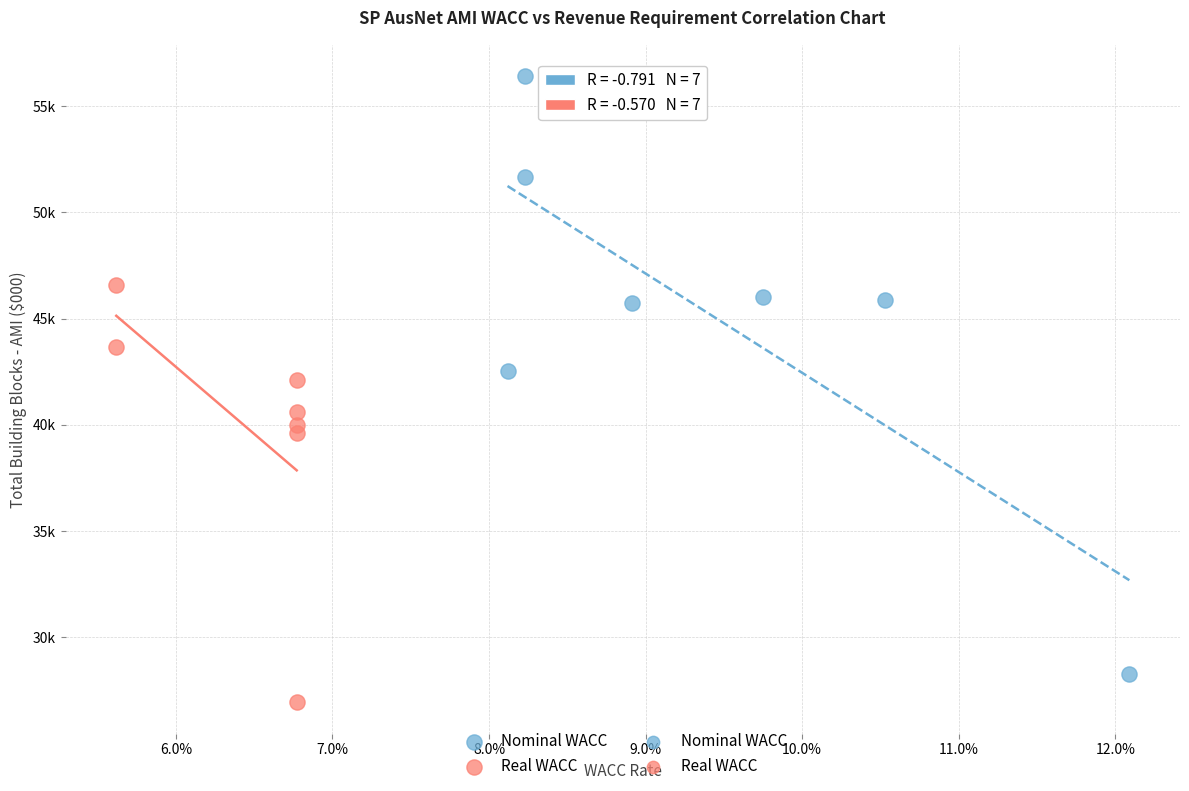

Which series has the largest Y range (max minus min)?

Nominal WACC